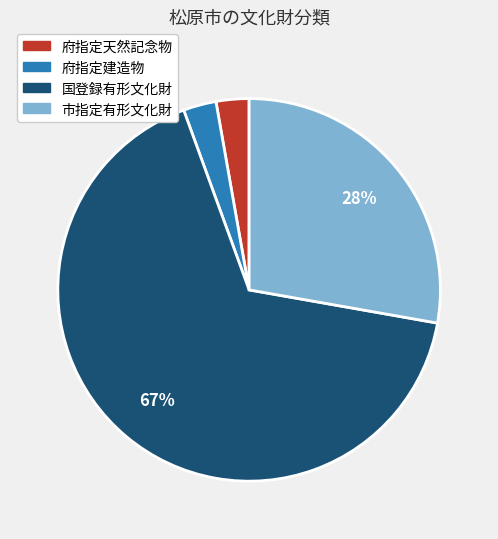

Do 国登録有形文化財 and 市指定有形文化財 together represent more than half of the pie?

Yes